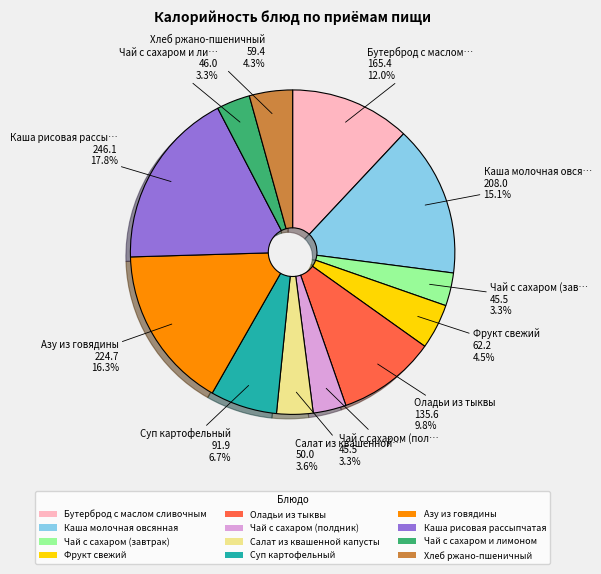

Does Азу из говядины represent more than half of the total?

No